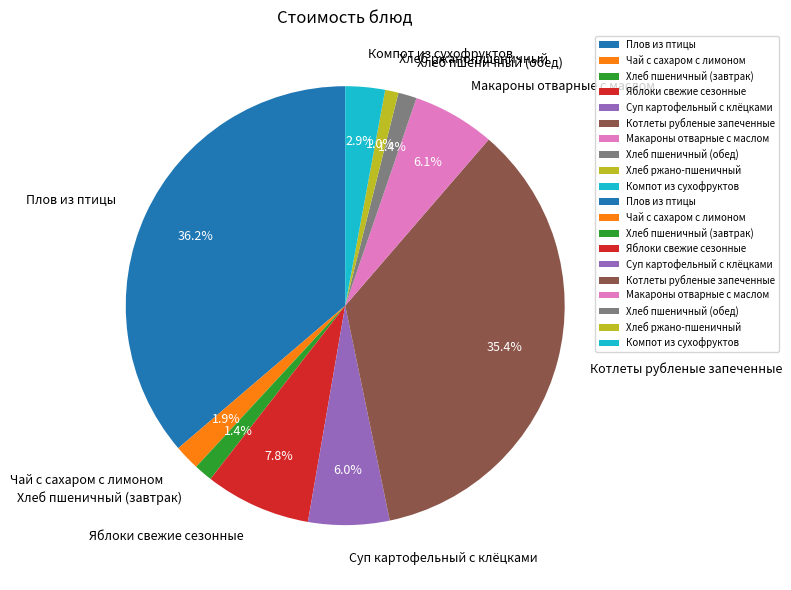

What portion of the pie excludes Хлеб пшеничный (завтрак)?

98.6%